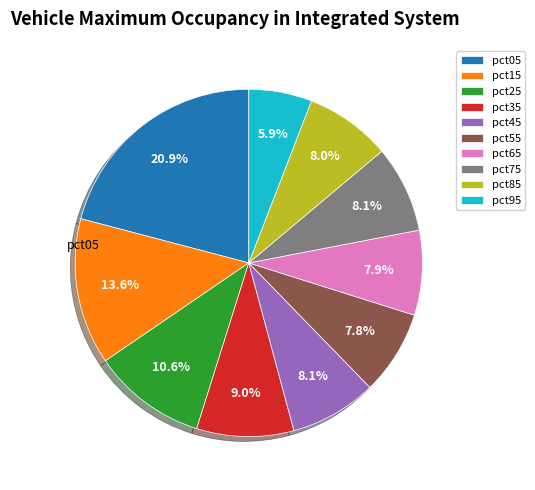

Which category has the biggest portion of the pie?

pct05